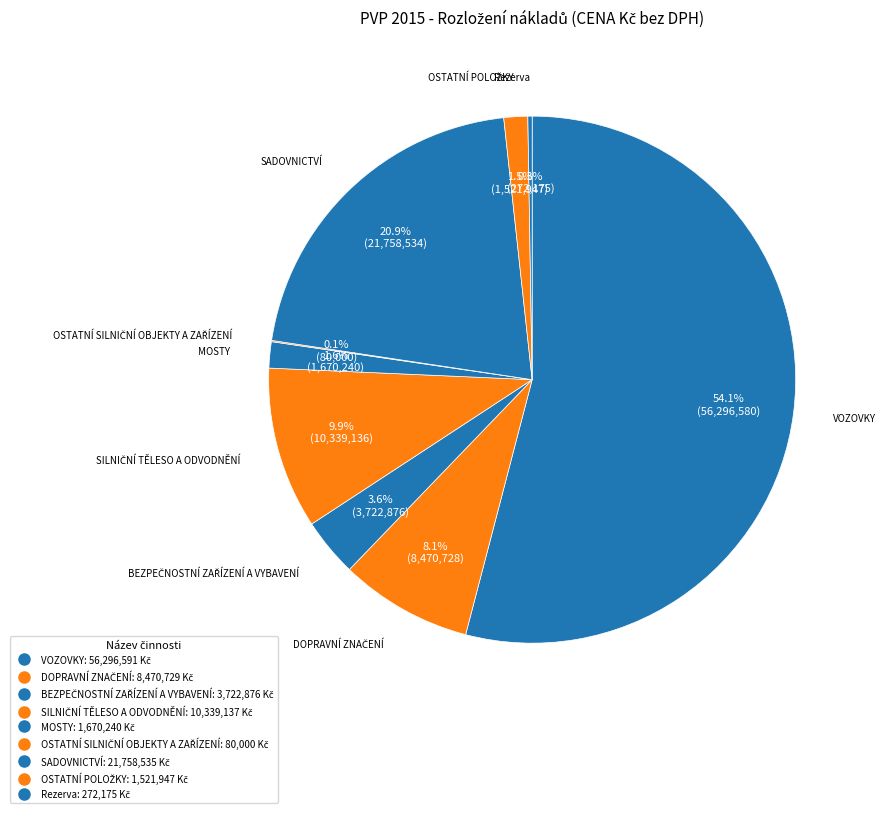

What percentage is NOT represented by OSTATNÍ POLOŽKY?

98.5%